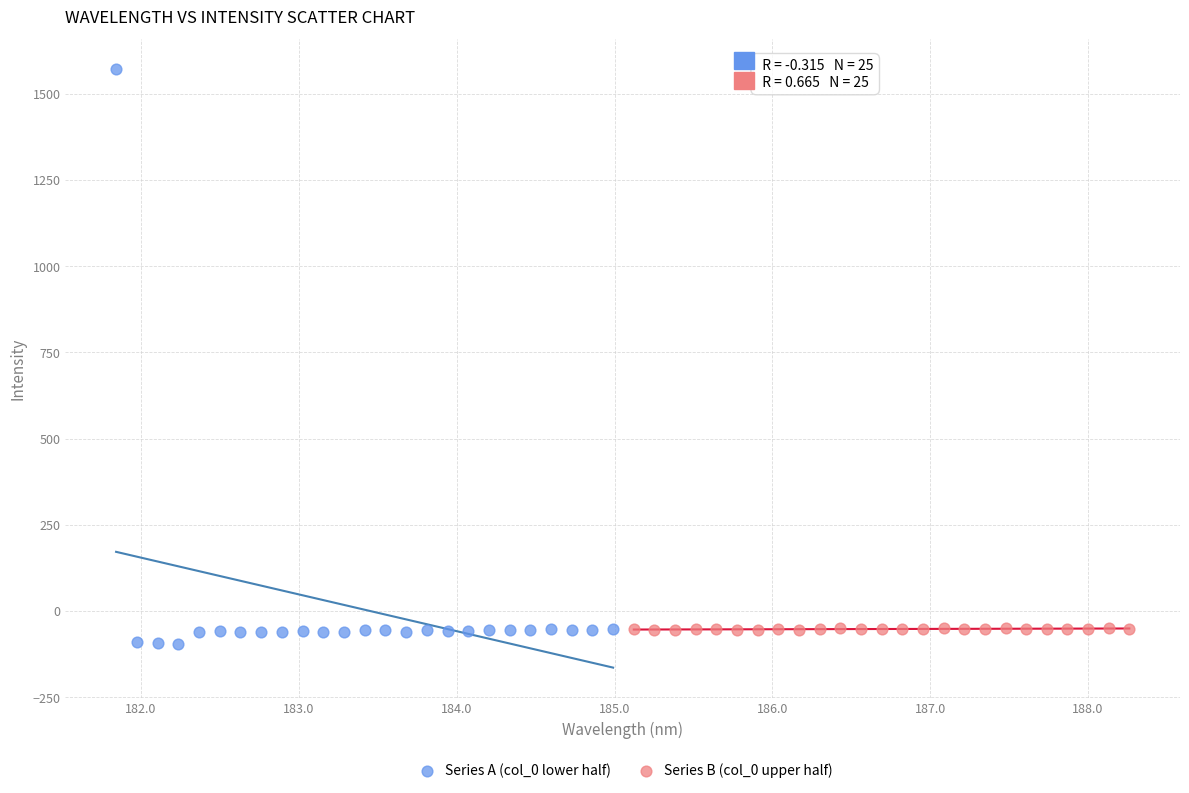

Which series has the largest Y range (max minus min)?

Series A (col_0 lower half)